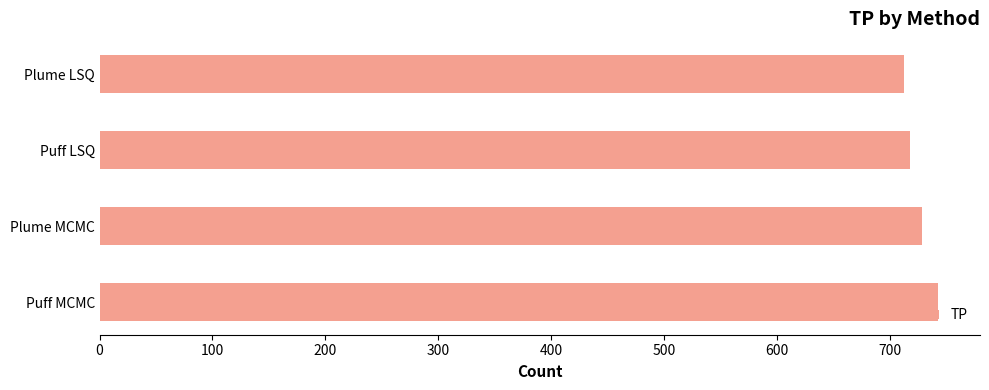

Count the number of data series in this chart.

1